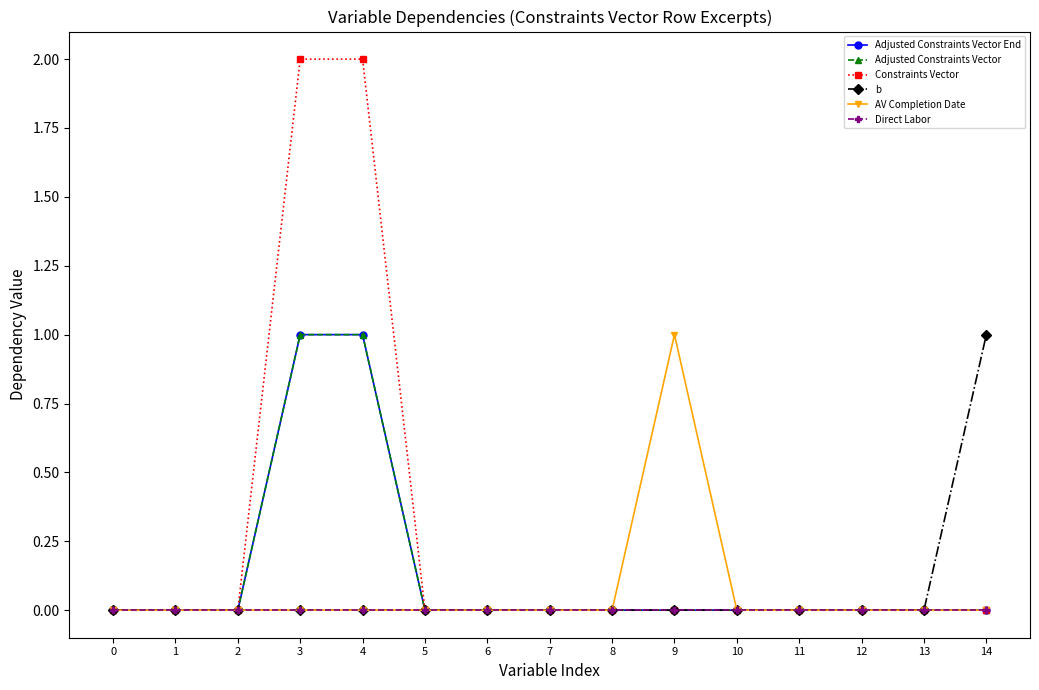

Reading left to right, list all the values displayed in this chart.

Adjusted Constraints Vector End: 0	0	0	1	1	0	0	0	0	0	0	0	0	0	0
Adjusted Constraints Vector: 0	0	0	1	1	0	0	0	0	0	0	0	0	0	0
Constraints Vector: 0	0	0	2	2	0	0	0	0	0	0	0	0	0	0
b: 0	0	0	0	0	0	0	0	0	0	0	0	0	0	1
AV Completion Date: 0	0	0	0	0	0	0	0	0	1	0	0	0	0	0
Direct Labor: 0	0	0	0	0	0	0	0	0	0	0	0	0	0	0